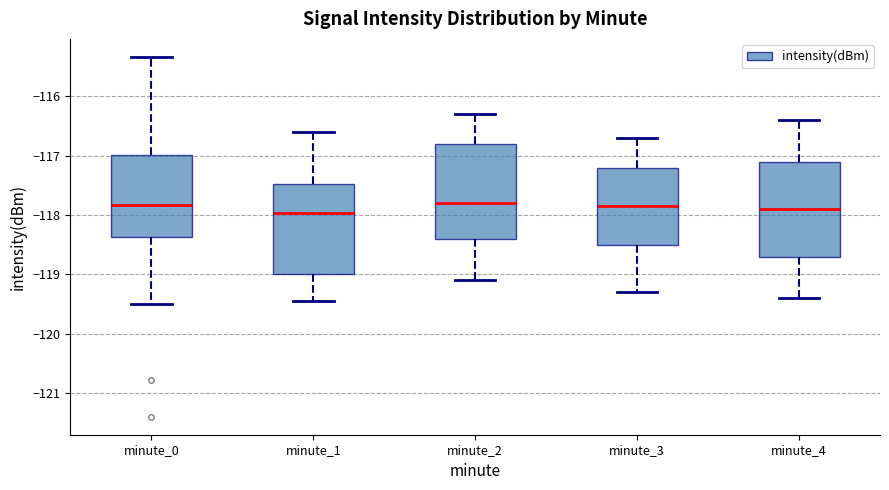

Reading left to right, transcribe this box plot: for each box, give where its median line is, the range the box spans, and where its two whiskers end, as read against the y-axis. The values are not printed on the chart, so give them approximately, as read against the axis.

minute_0: median -117.8, box -118.4 to -117.0, whiskers -119.5 to -115.3
minute_1: median -118.0, box -119.0 to -117.5, whiskers -119.4 to -116.6
minute_2: median -117.8, box -118.4 to -116.8, whiskers -119.1 to -116.3
minute_3: median -117.8, box -118.5 to -117.2, whiskers -119.3 to -116.7
minute_4: median -117.9, box -118.7 to -117.1, whiskers -119.4 to -116.4